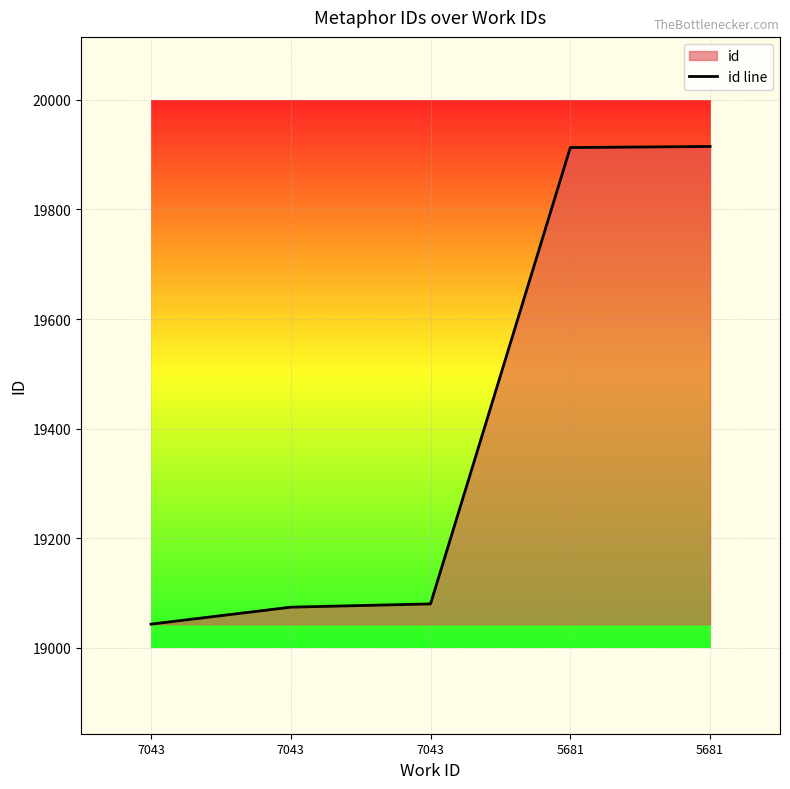

What is the ratio of the value at 5681 to the value at 7043?

1.0